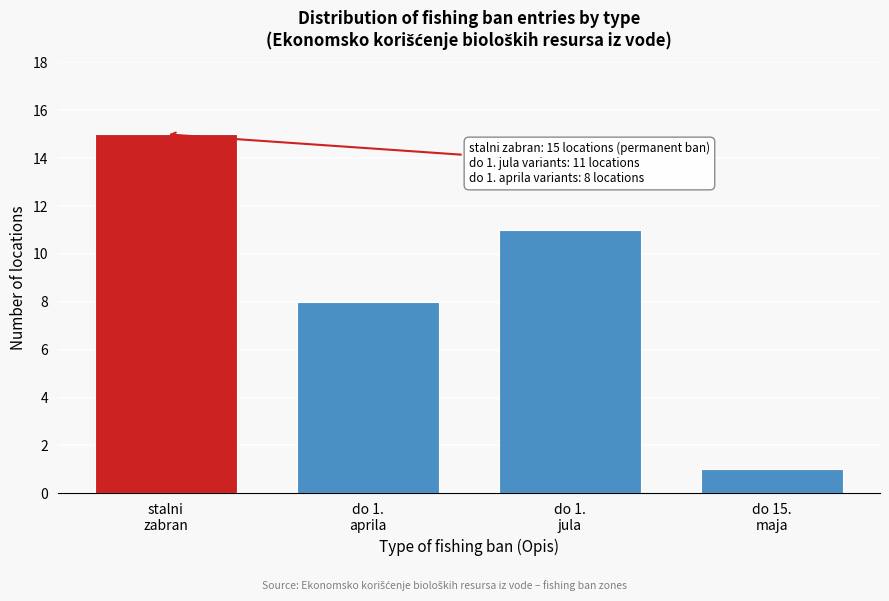

Reading left to right, extract all data points from this chart.

15	8	11	1